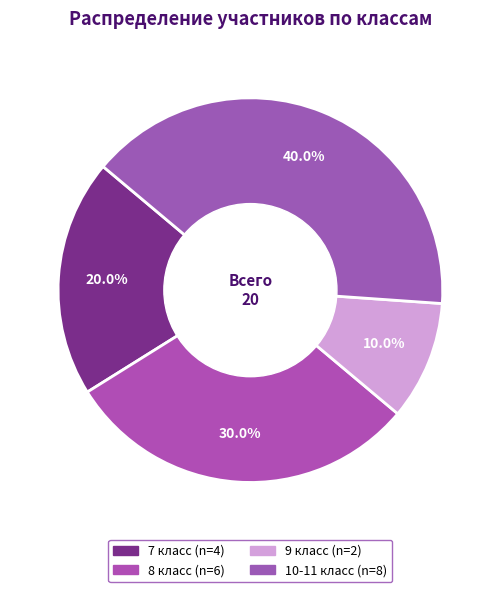

To the nearest percent, what portion does 10-11 класс represent?

40%